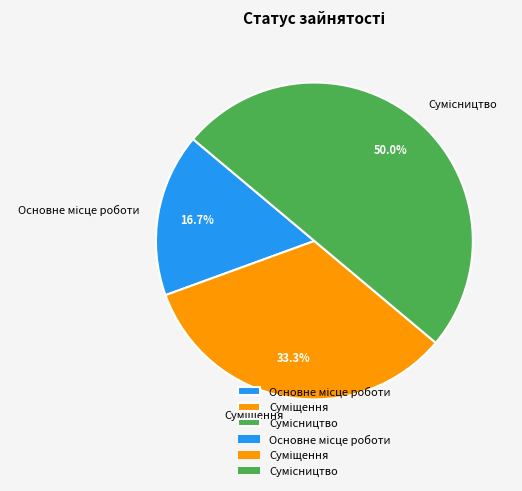

Does Сумісництво represent more than half of the total?

No